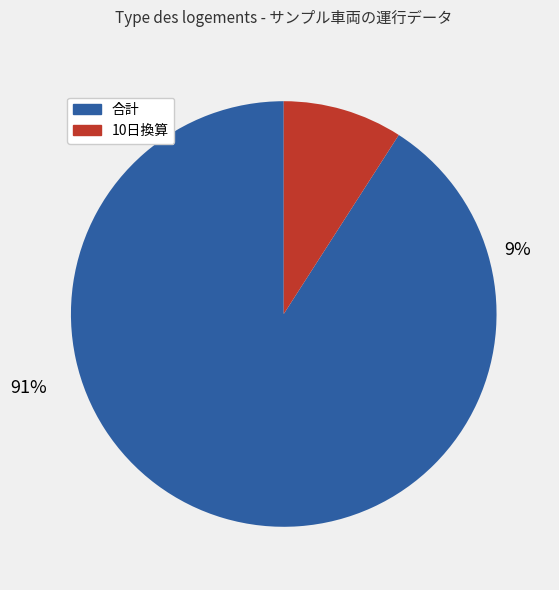

Is it true that 10日換算 is 9% of the pie?

True